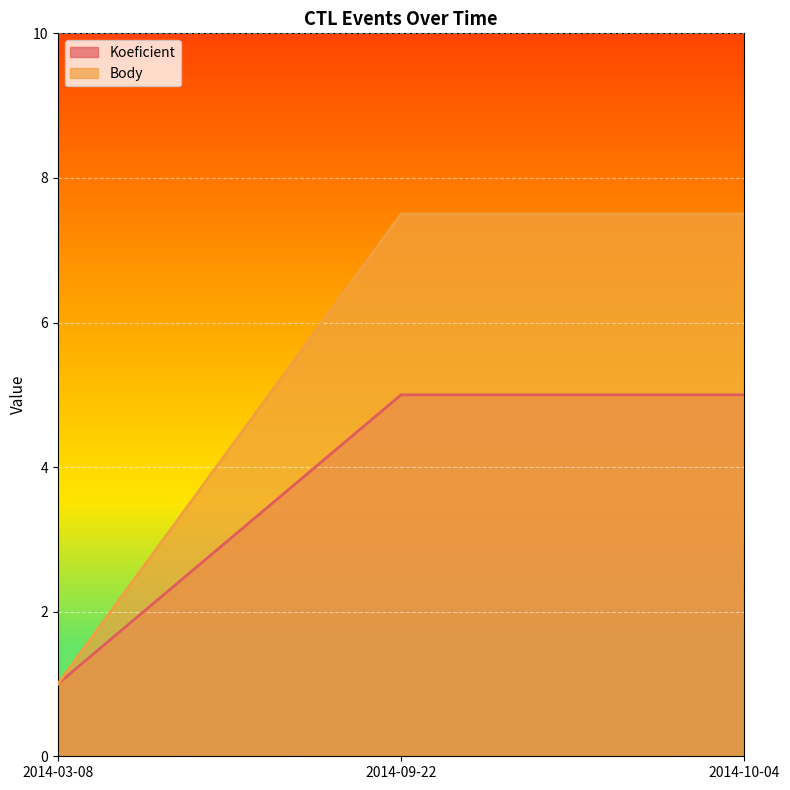

At how many categories does at least one series exceed 2?

2